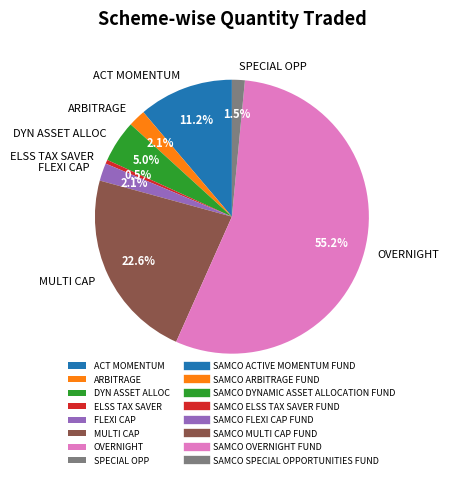

What percentage is NOT represented by ARBITRAGE?

97.9%